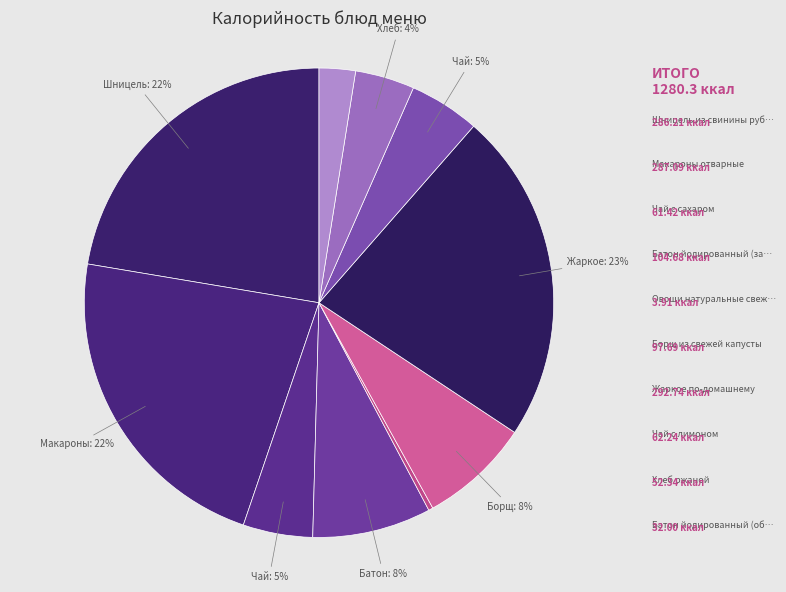

Rank the categories by value from lowest to highest.

Овощи натуральные свежие, Батон йодированный (обед), Хлеб ржаной, Чай с сахаром, Чай с лимоном, Борщ из свежей капусты, Батон йодированный (завтрак), Шницель из свинины рубленый, Макароны отварные, Жаркое по-домашнему